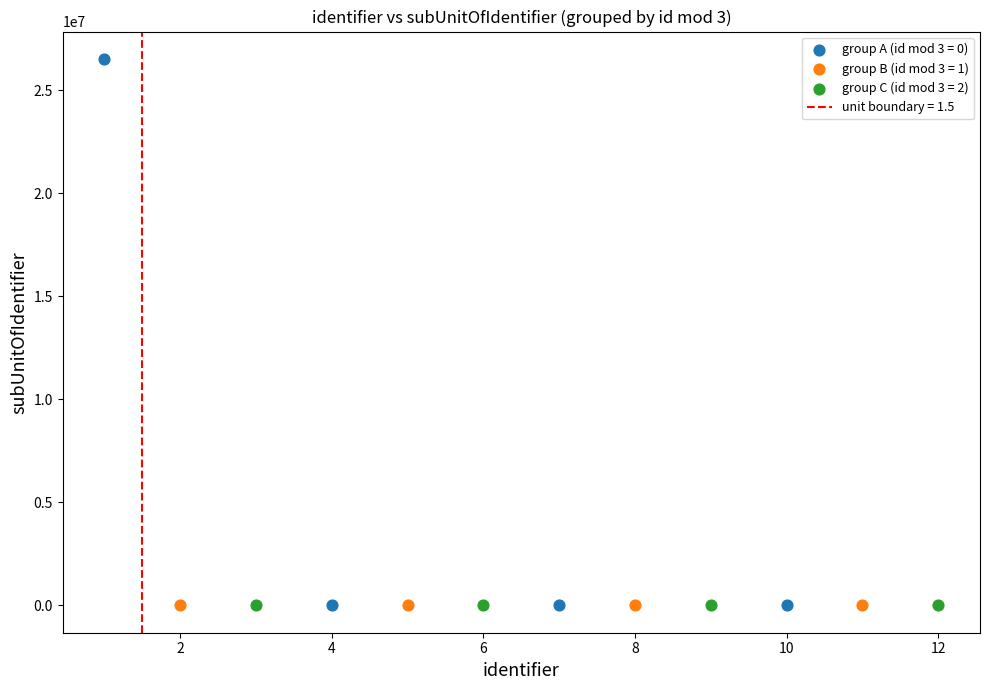

Which series contains the highest Y value?

group A (id mod 3 = 0)